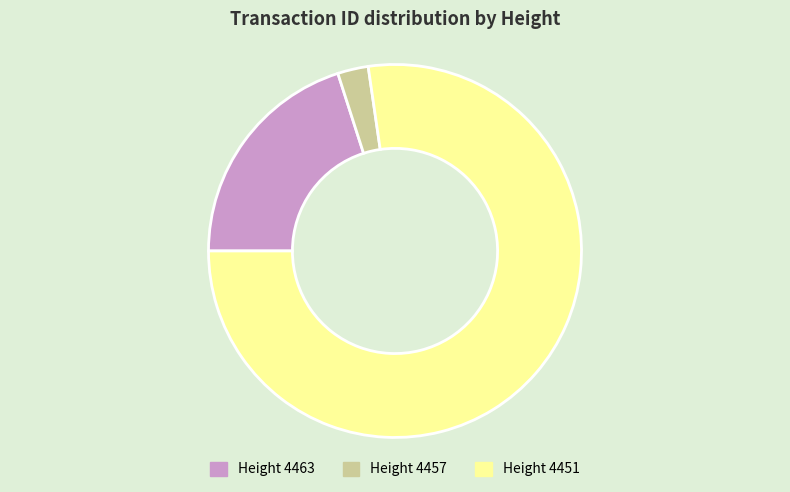

Do Height 4457 and Height 4463 together represent more than half of the pie?

No